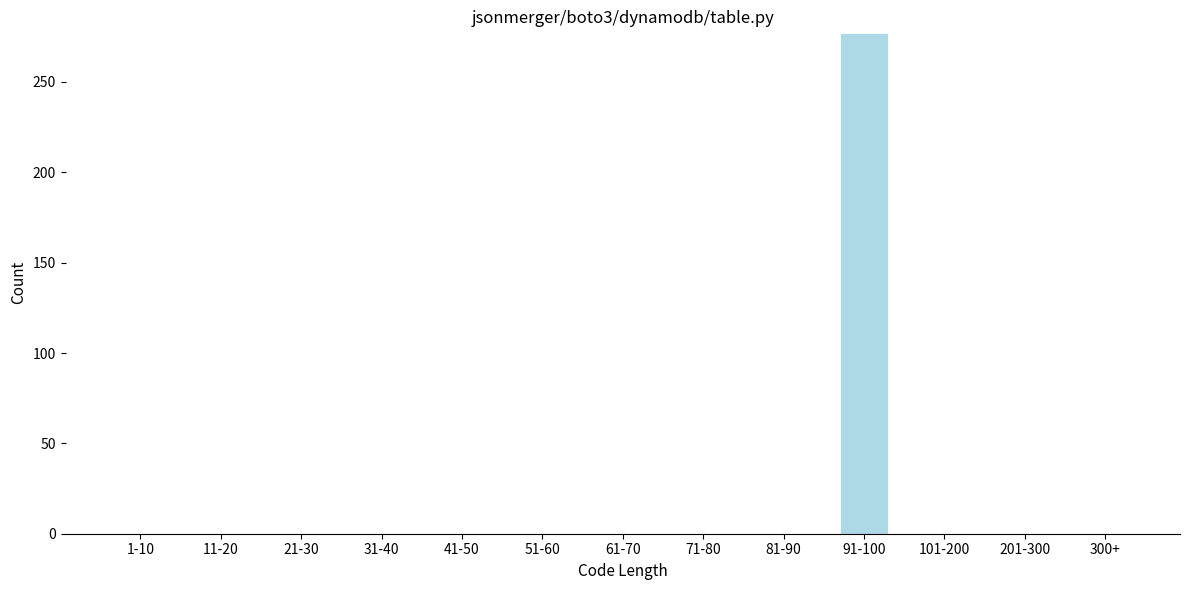

Reading right to left, extract all data points from this chart.

300+=0	201-300=0	101-200=0	91-100=277	81-90=0	71-80=0	61-70=0	51-60=0	41-50=0	31-40=0	21-30=0	11-20=0	1-10=0